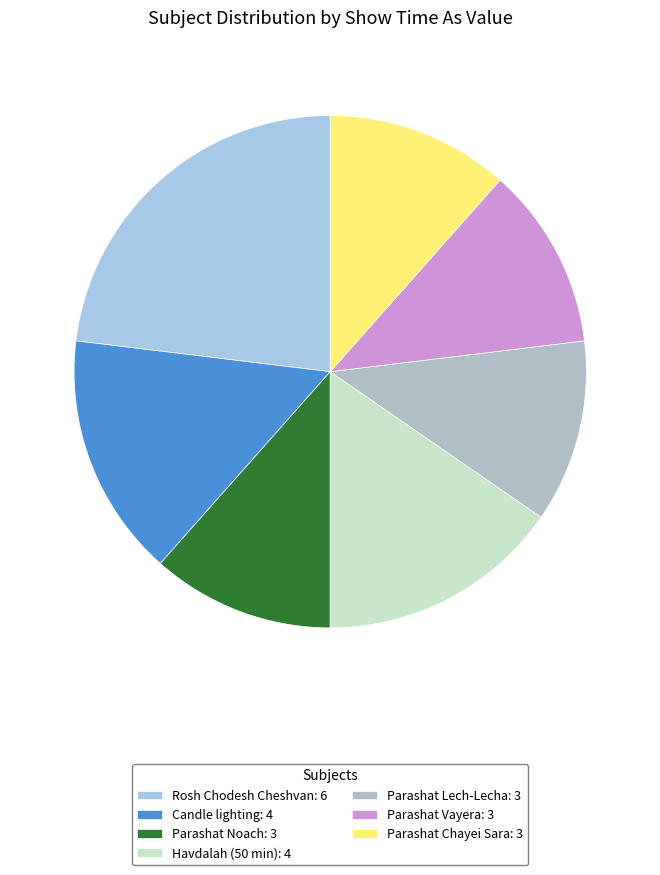

Approximately how many times larger is the value at Parashat Vayera compared to Parashat Chayei Sara?

1.0